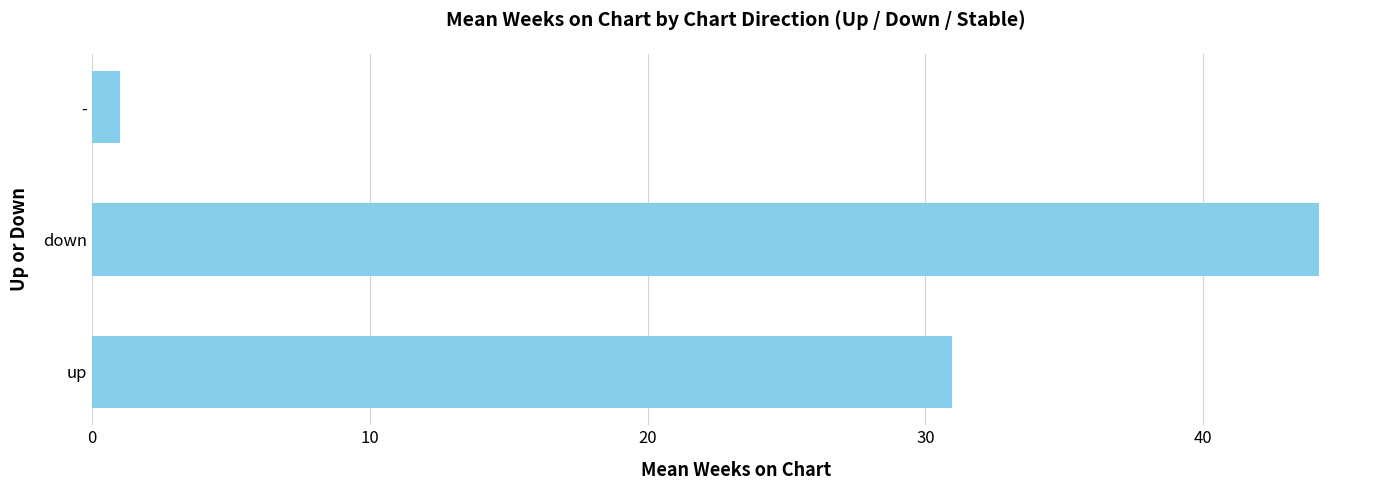

What is the sum of all values?

76.1